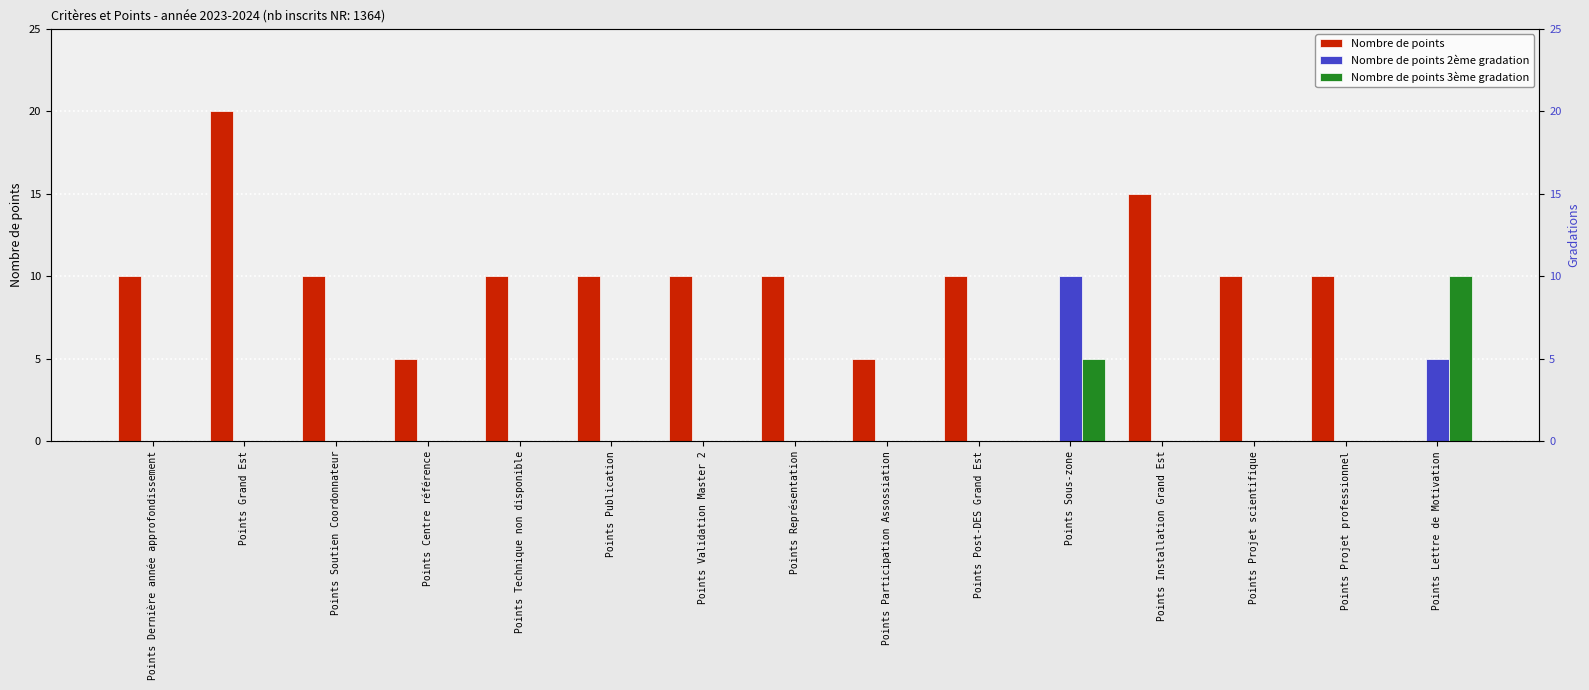

At which category is the sum across all series the highest?

Points Grand Est